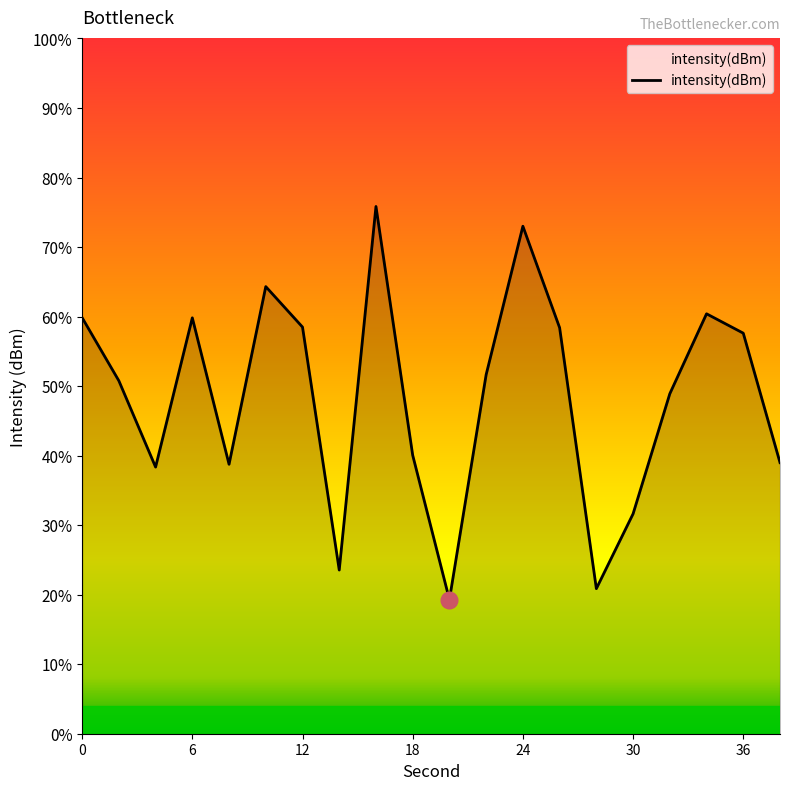

What is the maximum value shown in the chart?

75.8